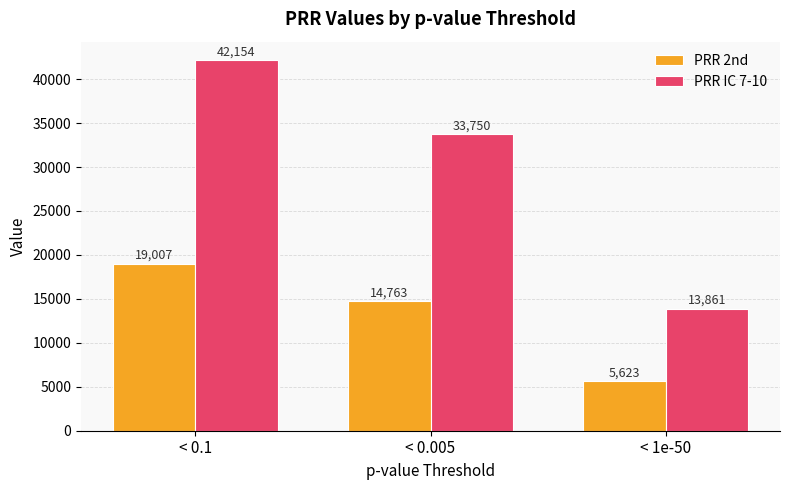

What position from the right is < 0.1?

3